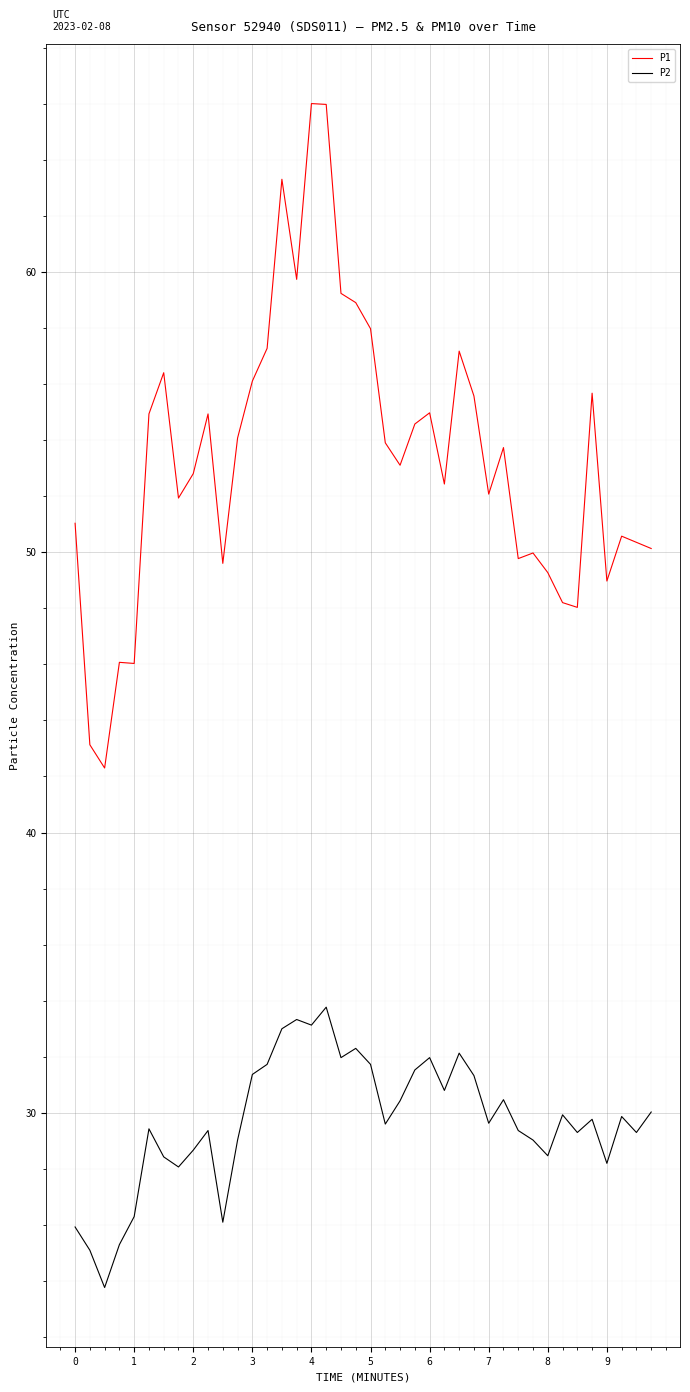

True or false: P2 and P1 cross at least once.

False